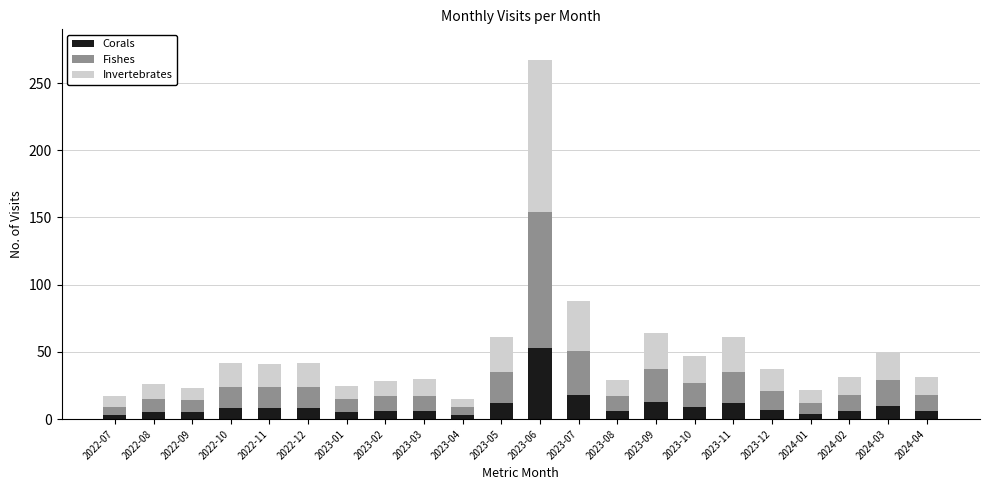

What is the difference between the maximum and minimum values in the Corals series?

50